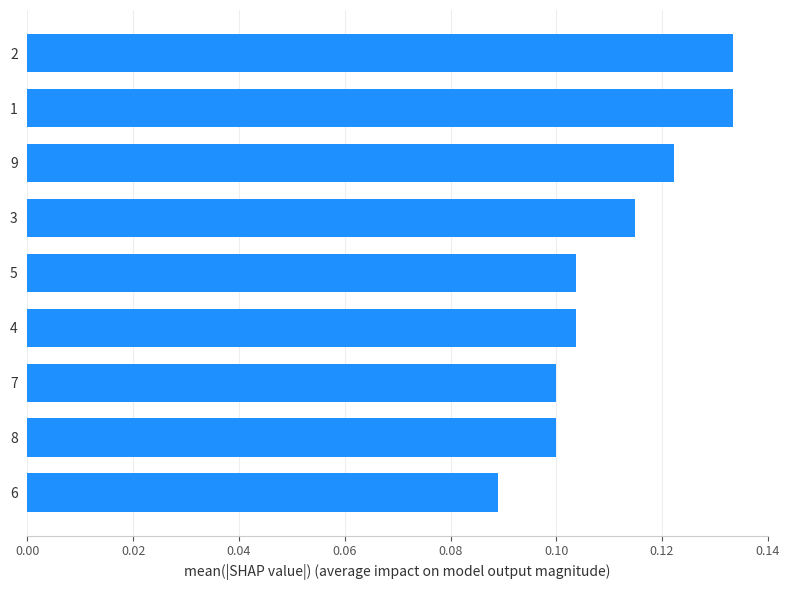

True or false: the data shows 0.1 at 8.

True